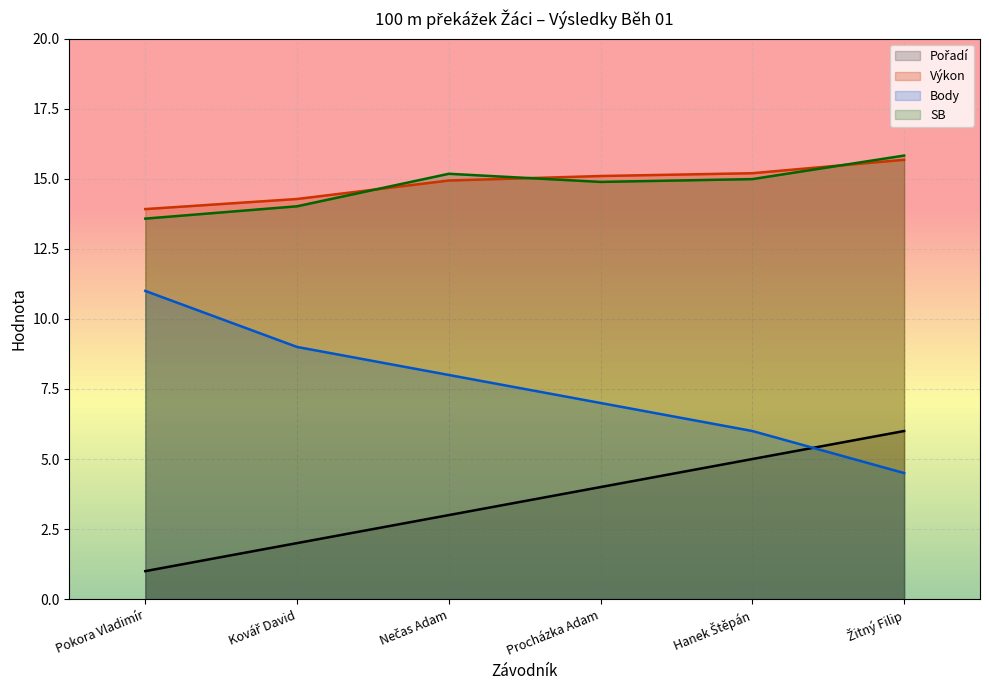

Reading left to right, what are all the values shown in this chart?

Pořadí: Pokora Vladimír=1.0	Kovář David=2.0	Nečas Adam=3.0	Procházka Adam=4.0	Hanek Štěpán=5.0	Žitný Filip=6.0
Výkon: Pokora Vladimír=13.9	Kovář David=14.3	Nečas Adam=14.9	Procházka Adam=15.1	Hanek Štěpán=15.2	Žitný Filip=15.7
Body: Pokora Vladimír=11.0	Kovář David=9.0	Nečas Adam=8.0	Procházka Adam=7.0	Hanek Štěpán=6.0	Žitný Filip=4.5
SB: Pokora Vladimír=13.6	Kovář David=14.0	Nečas Adam=15.2	Procházka Adam=14.9	Hanek Štěpán=15.0	Žitný Filip=15.8